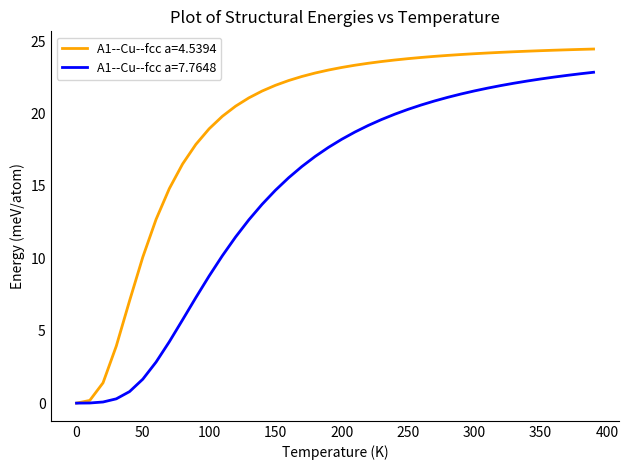

List the series in order of their overall mean, lowest first.

A1--Cu--fcc a=7.7648, A1--Cu--fcc a=4.5394